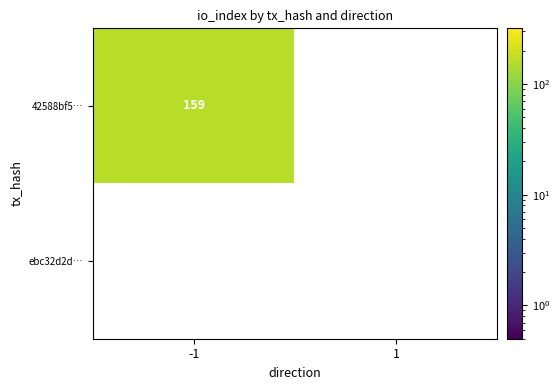

List the series in order of their peak value, lowest first.

ebc32d2dd975a0f29083f4090051a3f3db80d71, 42588bf519c4105bd3b642f7db77a8b60d3ec85